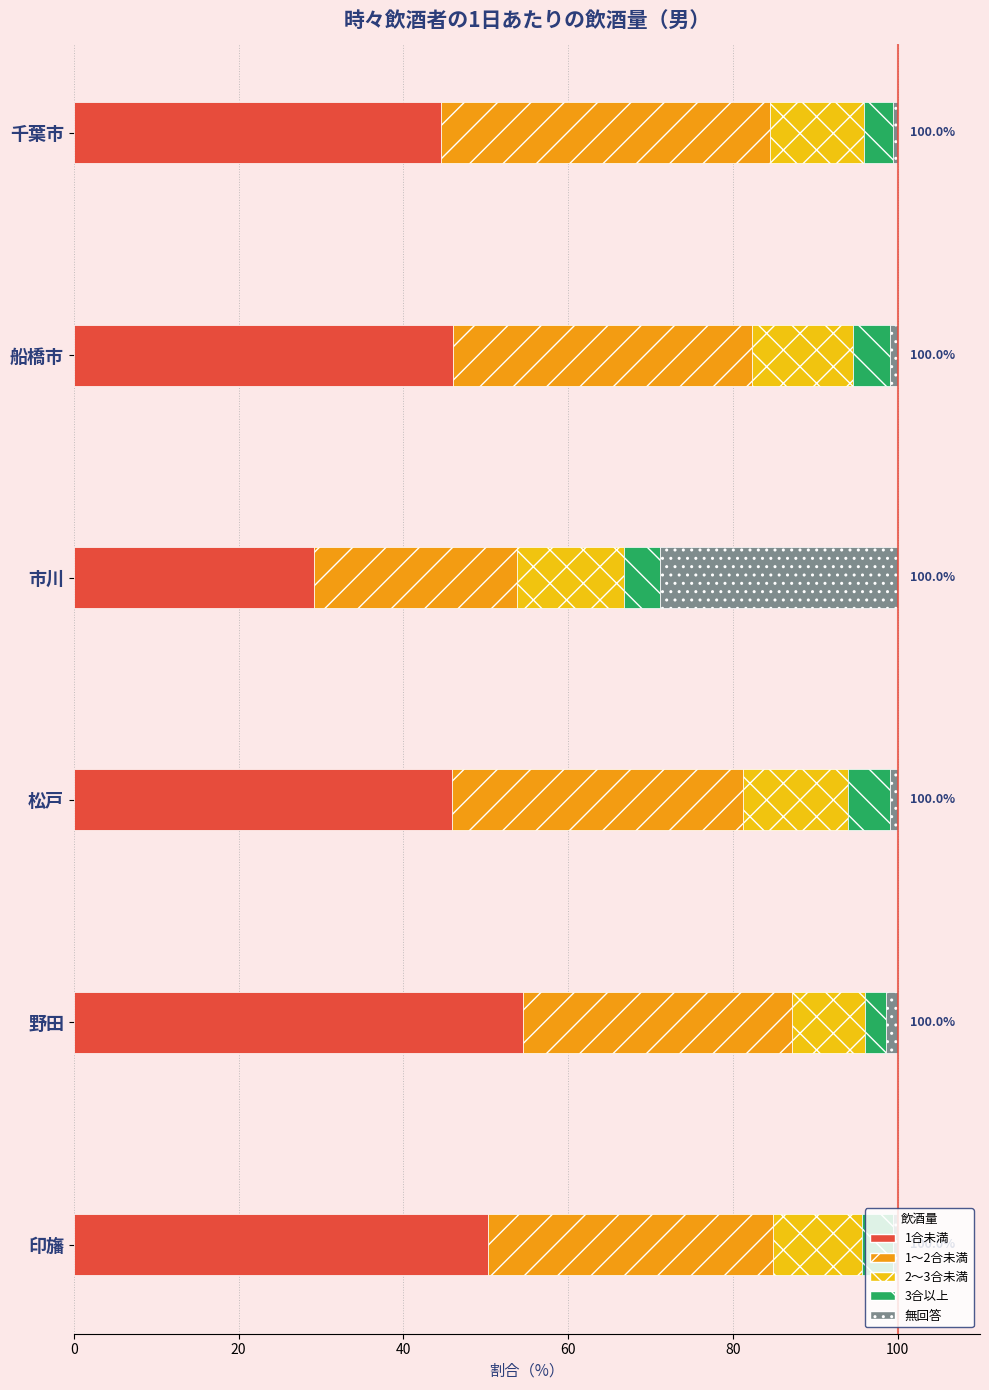

How many categories are shown in the chart?

6